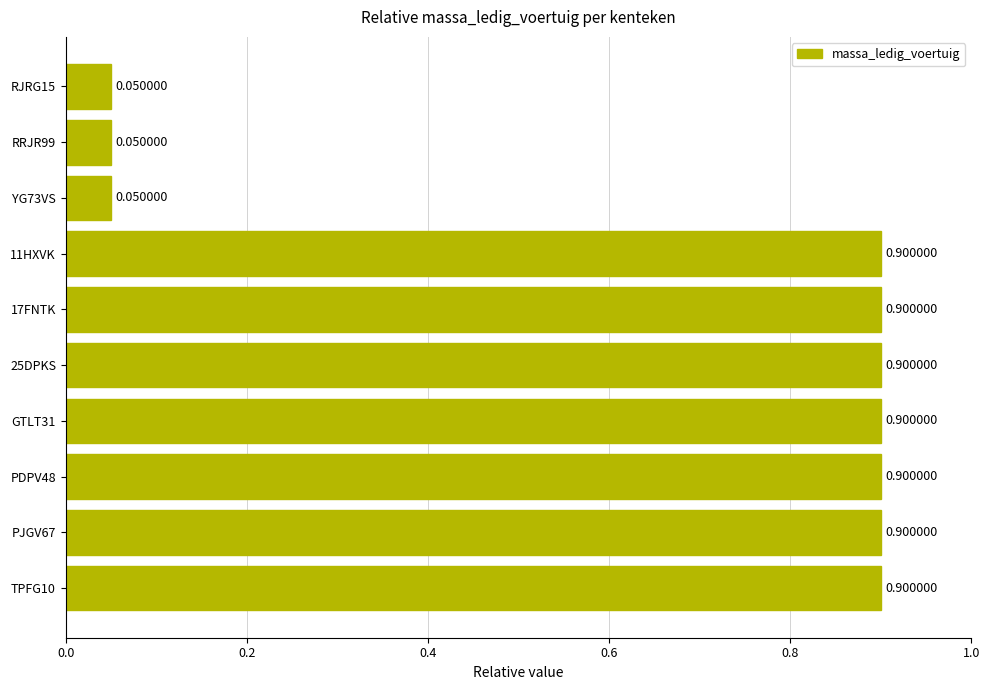

What is the difference between the second highest and minimum values?

0.8